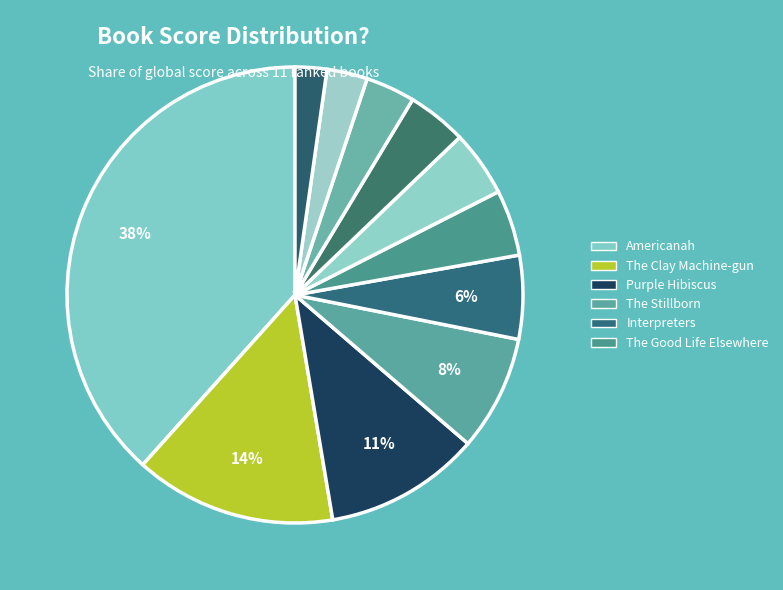

Which slice is the largest?

Americanah